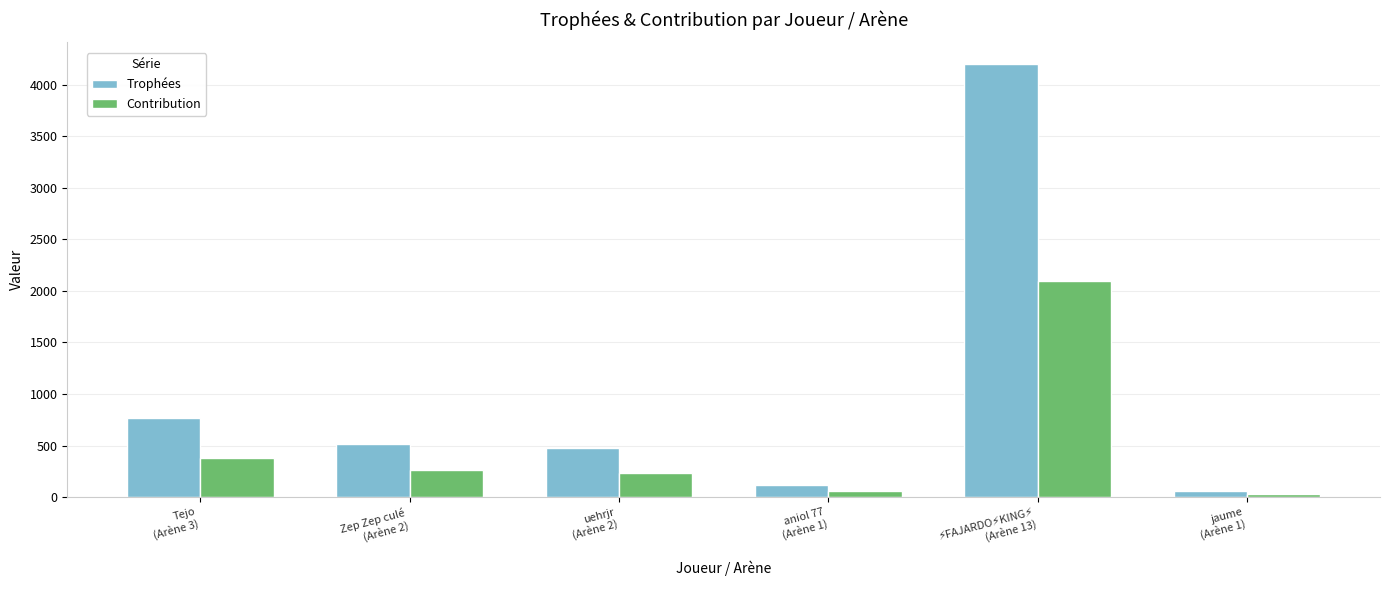

What is the maximum value shown in the chart?

4201